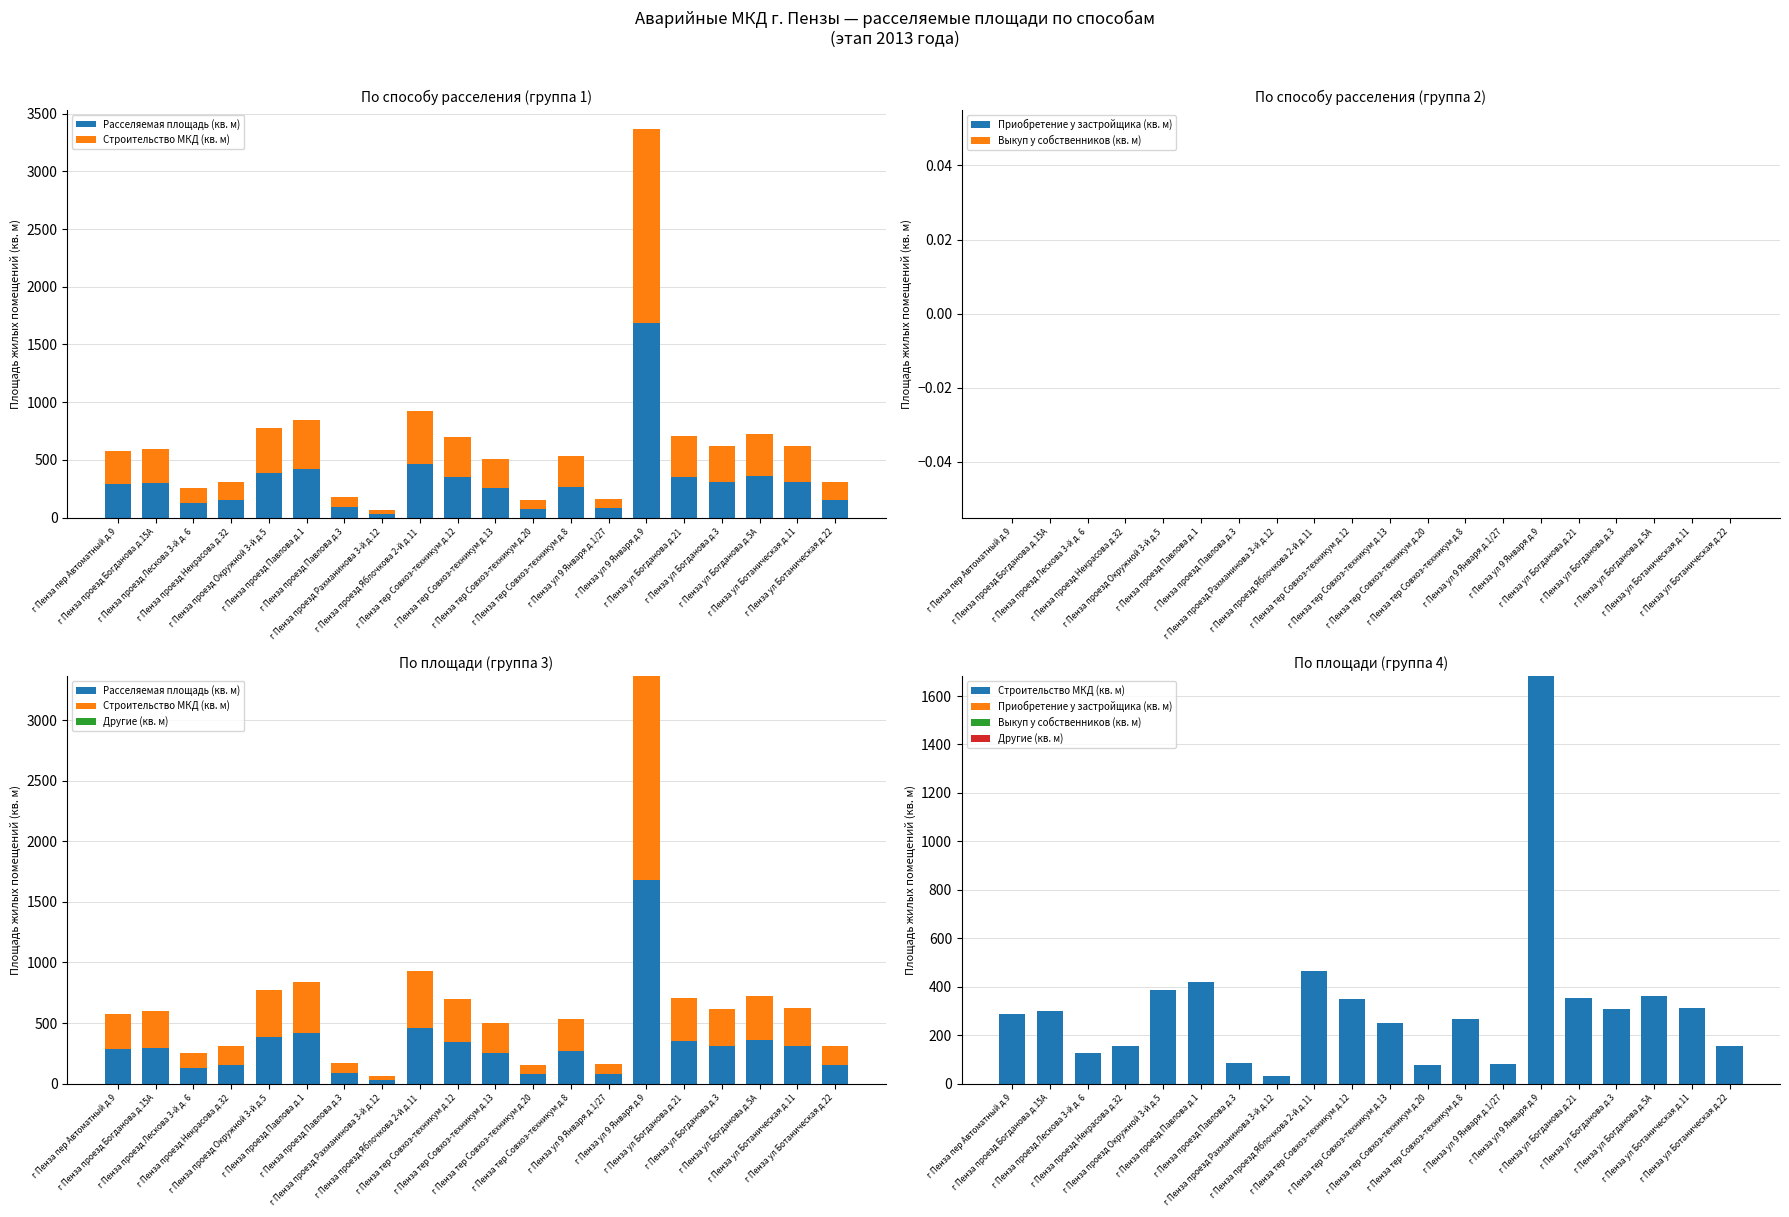

What is the total value across all series at г Пенза проезд Лескова 3-й д. 6?

254.0